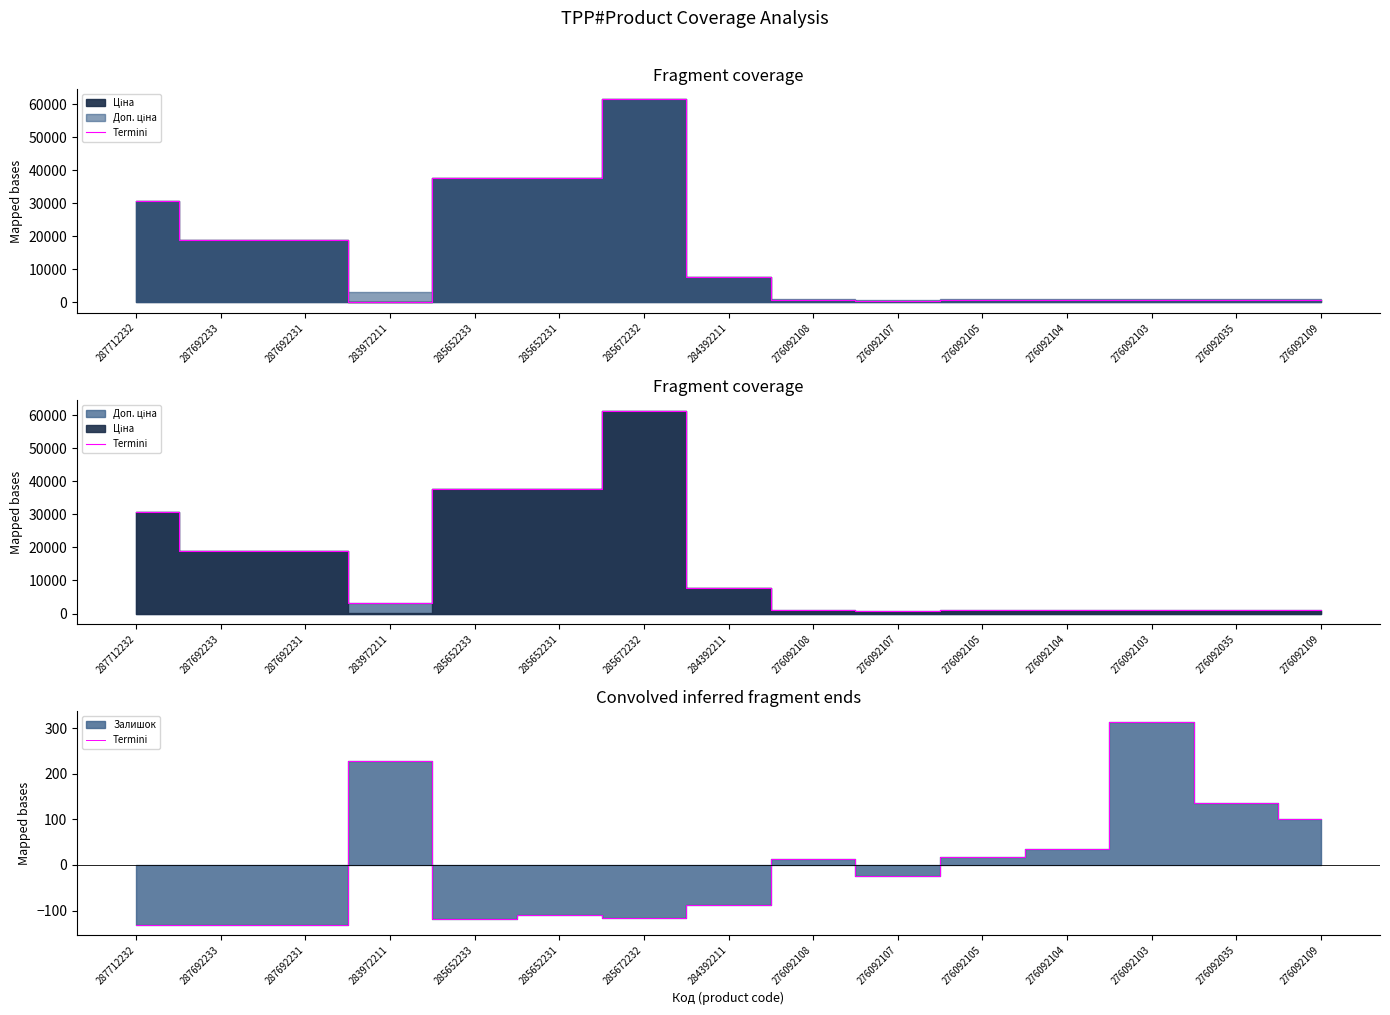

What is the value of the 10th point from the left?

-23.9